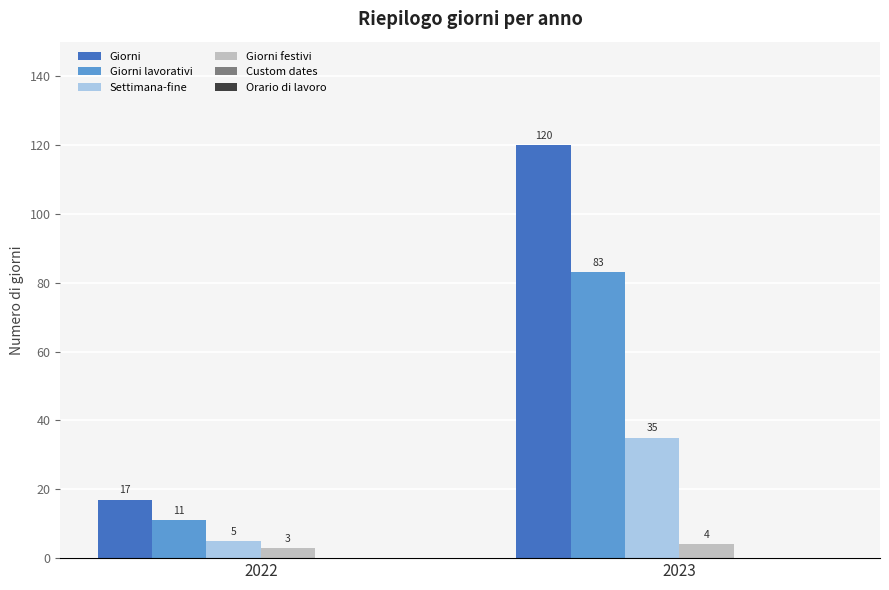

Reading left to right, what are all the values shown in this chart?

Giorni: 17	120
Giorni lavorativi: 11	83
Settimana-fine: 5	35
Giorni festivi: 3	4